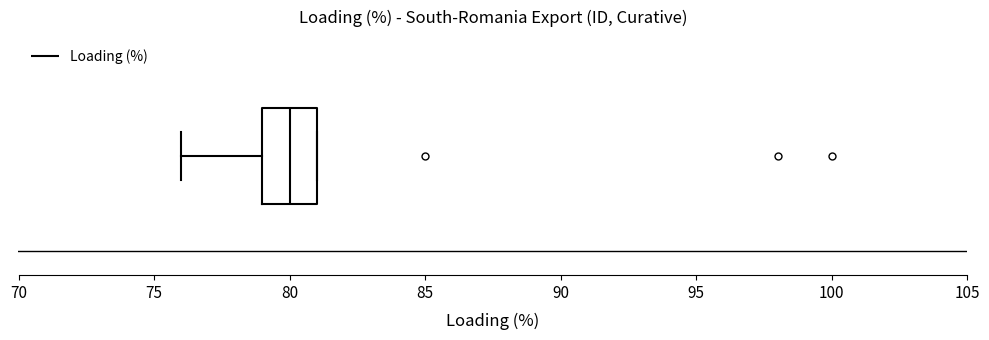

Transcribe this box plot: give where the median line is, the range the box spans, and where the two whiskers end, as read against the x-axis. The values are not printed on the chart, so give them approximately, as read against the axis.

median 80, box 79 to 81, whiskers 76 to 81